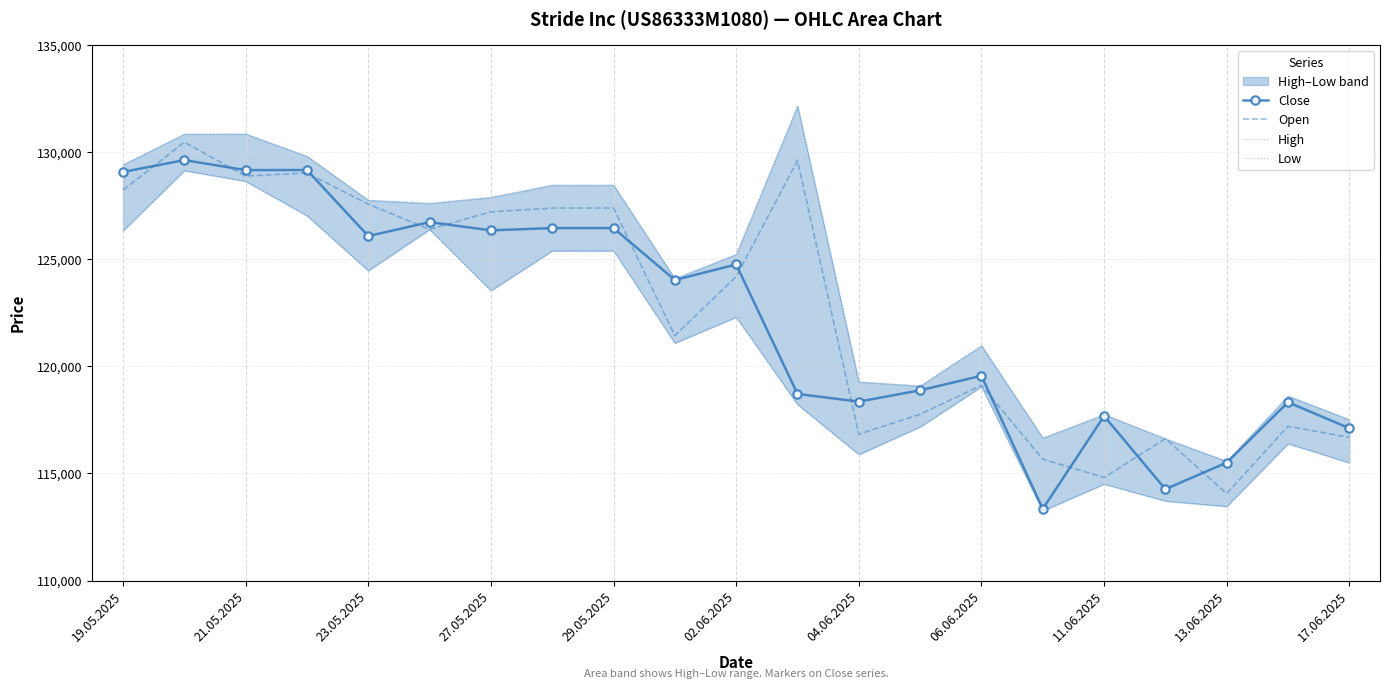

Is it true that Open equals 127209 at 27.05.2025?

True